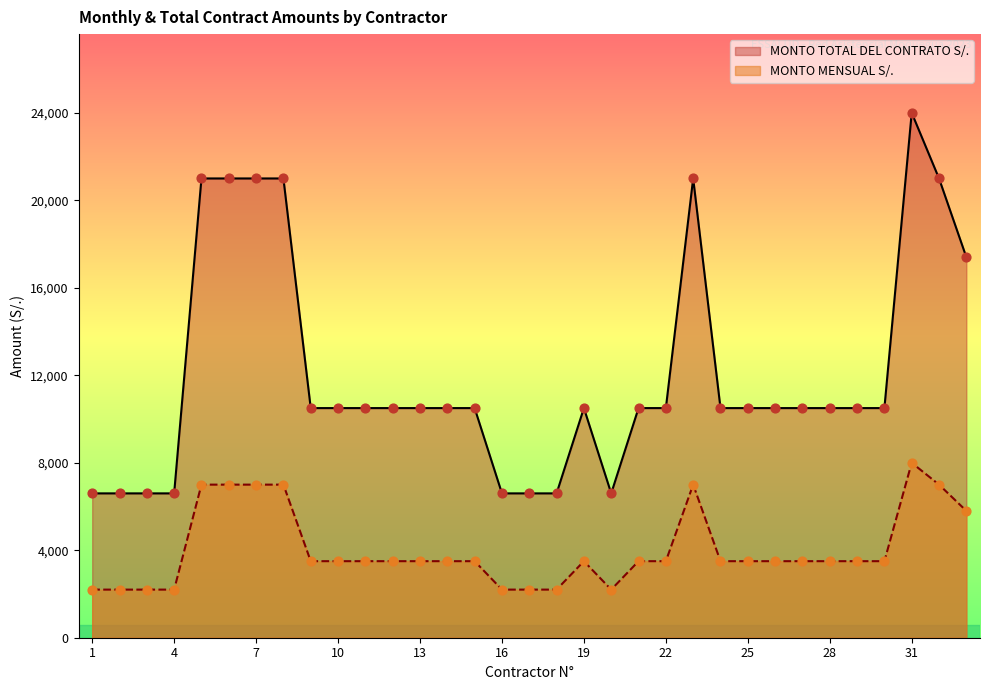

Which series has the largest total across all categories?

MONTO TOTAL DEL CONTRATO S/.